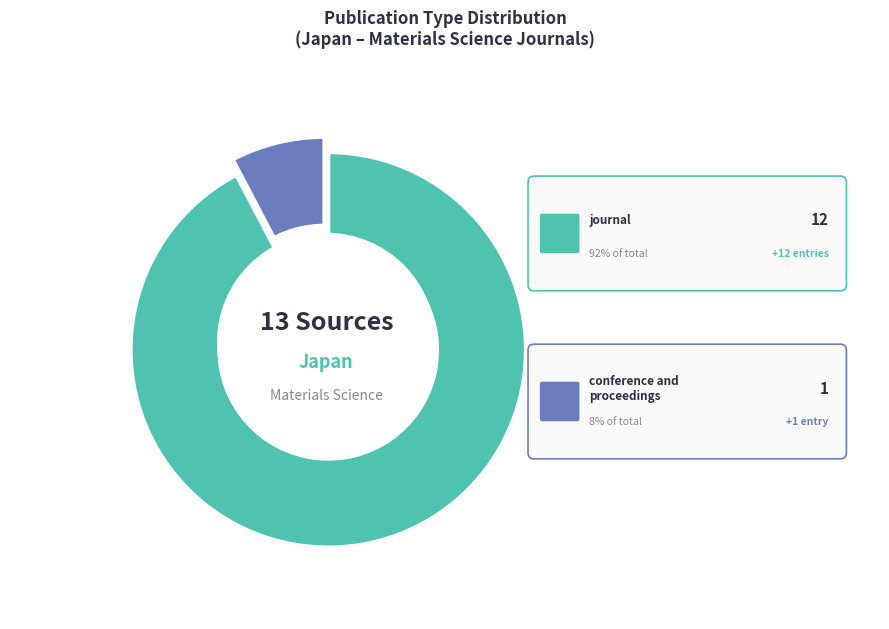

Does any single category account for the majority?

Yes